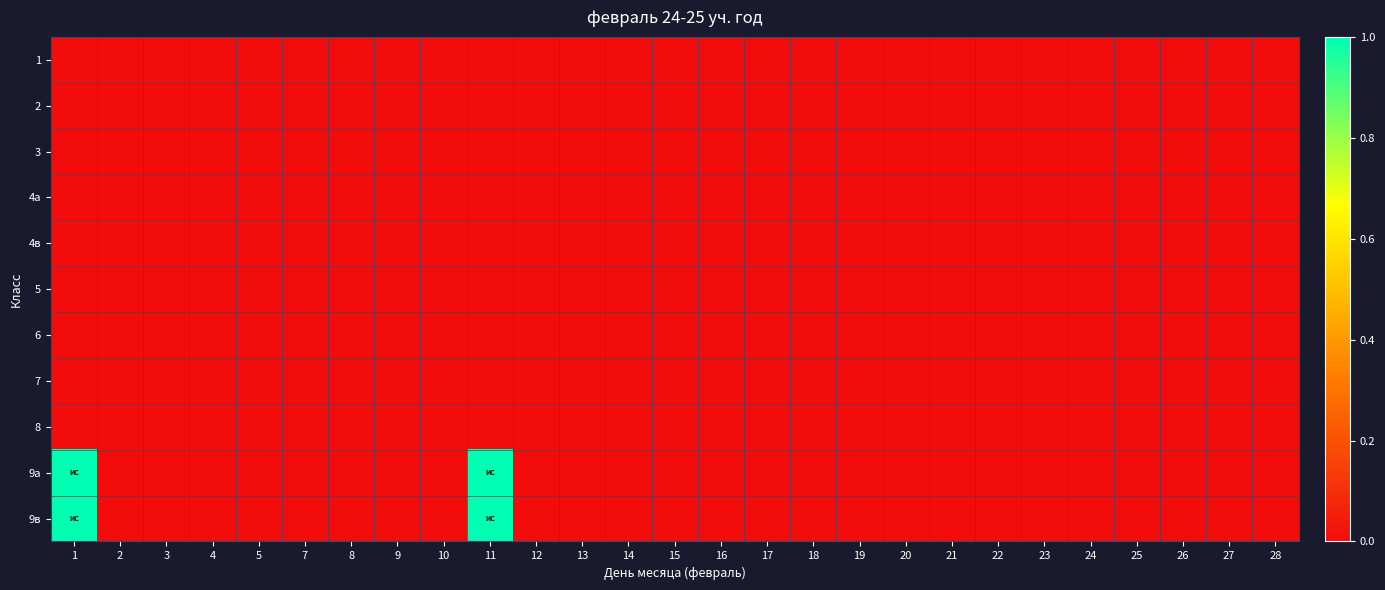

Reading left to right, extract all data points from this chart.

1: 1=0	2=0	3=0	4=0	5=0	7=0	8=0	9=0	10=0	11=0	12=0	13=0	14=0	15=0	16=0	17=0	18=0	19=0	20=0	21=0	22=0	23=0	24=0	25=0	26=0	27=0	28=0
2: 1=0	2=0	3=0	4=0	5=0	7=0	8=0	9=0	10=0	11=0	12=0	13=0	14=0	15=0	16=0	17=0	18=0	19=0	20=0	21=0	22=0	23=0	24=0	25=0	26=0	27=0	28=0
3: 1=0	2=0	3=0	4=0	5=0	7=0	8=0	9=0	10=0	11=0	12=0	13=0	14=0	15=0	16=0	17=0	18=0	19=0	20=0	21=0	22=0	23=0	24=0	25=0	26=0	27=0	28=0
4а: 1=0	2=0	3=0	4=0	5=0	7=0	8=0	9=0	10=0	11=0	12=0	13=0	14=0	15=0	16=0	17=0	18=0	19=0	20=0	21=0	22=0	23=0	24=0	25=0	26=0	27=0	28=0
4в: 1=0	2=0	3=0	4=0	5=0	7=0	8=0	9=0	10=0	11=0	12=0	13=0	14=0	15=0	16=0	17=0	18=0	19=0	20=0	21=0	22=0	23=0	24=0	25=0	26=0	27=0	28=0
5: 1=0	2=0	3=0	4=0	5=0	7=0	8=0	9=0	10=0	11=0	12=0	13=0	14=0	15=0	16=0	17=0	18=0	19=0	20=0	21=0	22=0	23=0	24=0	25=0	26=0	27=0	28=0
6: 1=0	2=0	3=0	4=0	5=0	7=0	8=0	9=0	10=0	11=0	12=0	13=0	14=0	15=0	16=0	17=0	18=0	19=0	20=0	21=0	22=0	23=0	24=0	25=0	26=0	27=0	28=0
7: 1=0	2=0	3=0	4=0	5=0	7=0	8=0	9=0	10=0	11=0	12=0	13=0	14=0	15=0	16=0	17=0	18=0	19=0	20=0	21=0	22=0	23=0	24=0	25=0	26=0	27=0	28=0
8: 1=0	2=0	3=0	4=0	5=0	7=0	8=0	9=0	10=0	11=0	12=0	13=0	14=0	15=0	16=0	17=0	18=0	19=0	20=0	21=0	22=0	23=0	24=0	25=0	26=0	27=0	28=0
9а: 1=1	2=0	3=0	4=0	5=0	7=0	8=0	9=0	10=0	11=1	12=0	13=0	14=0	15=0	16=0	17=0	18=0	19=0	20=0	21=0	22=0	23=0	24=0	25=0	26=0	27=0	28=0
9в: 1=1	2=0	3=0	4=0	5=0	7=0	8=0	9=0	10=0	11=1	12=0	13=0	14=0	15=0	16=0	17=0	18=0	19=0	20=0	21=0	22=0	23=0	24=0	25=0	26=0	27=0	28=0